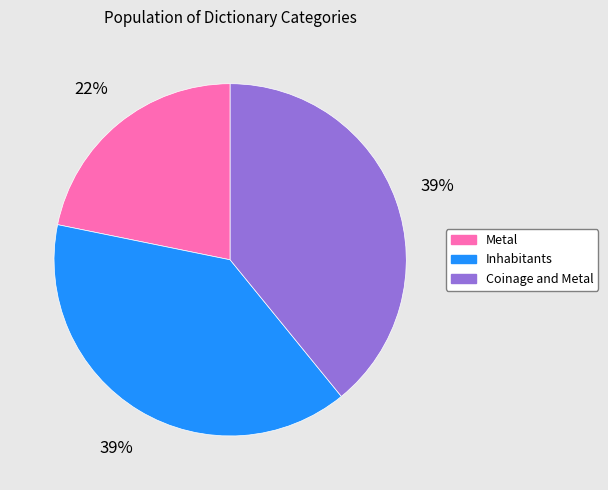

Is there a majority slice in this chart?

No